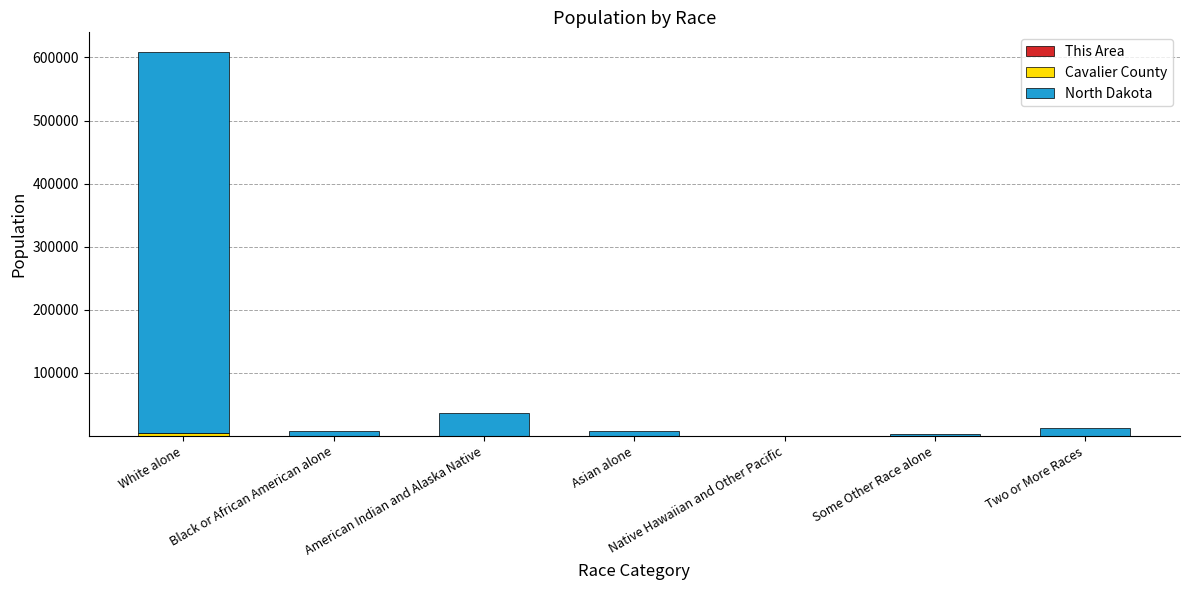

At which category is the sum across all series the highest?

White alone